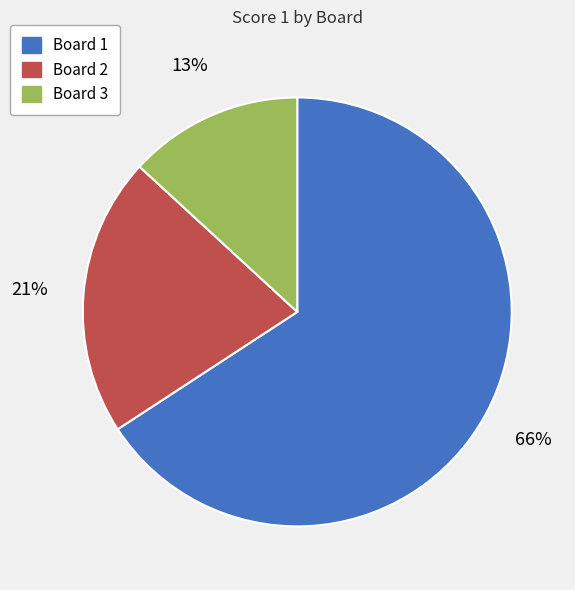

Which slice is the largest?

Board 1